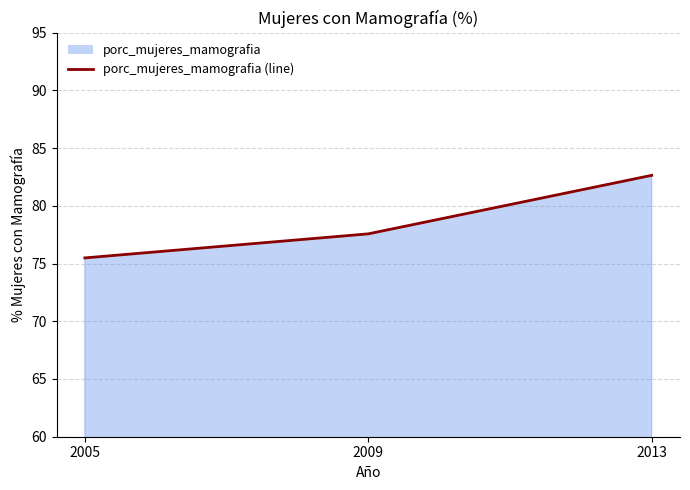

Does the chart display data point markers on the line(s)?

No